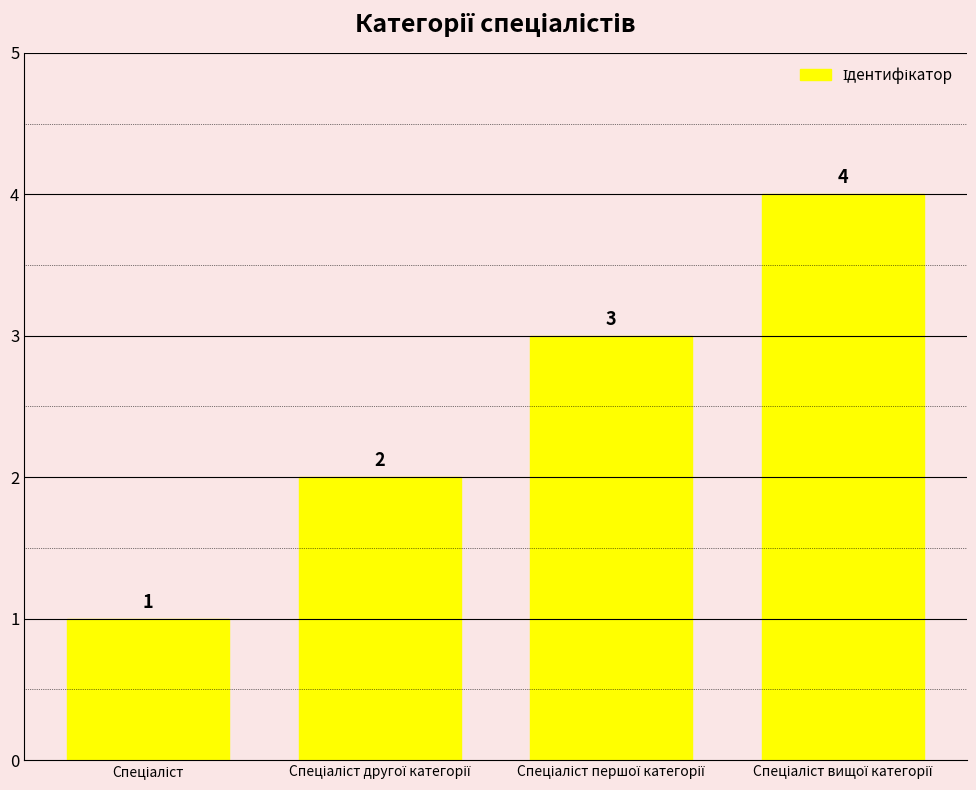

What is the greatest value displayed?

4